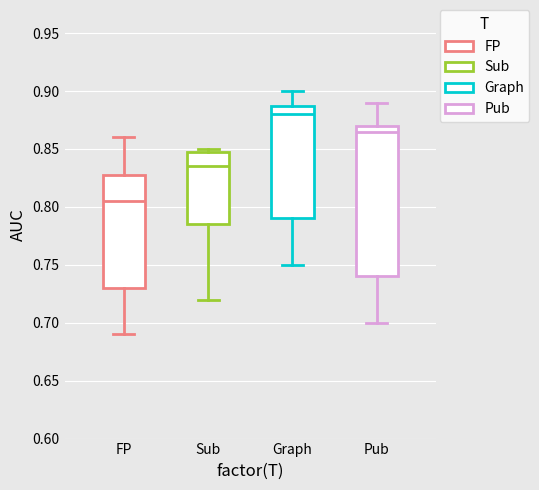

Which box's median line is the lowest?

FP